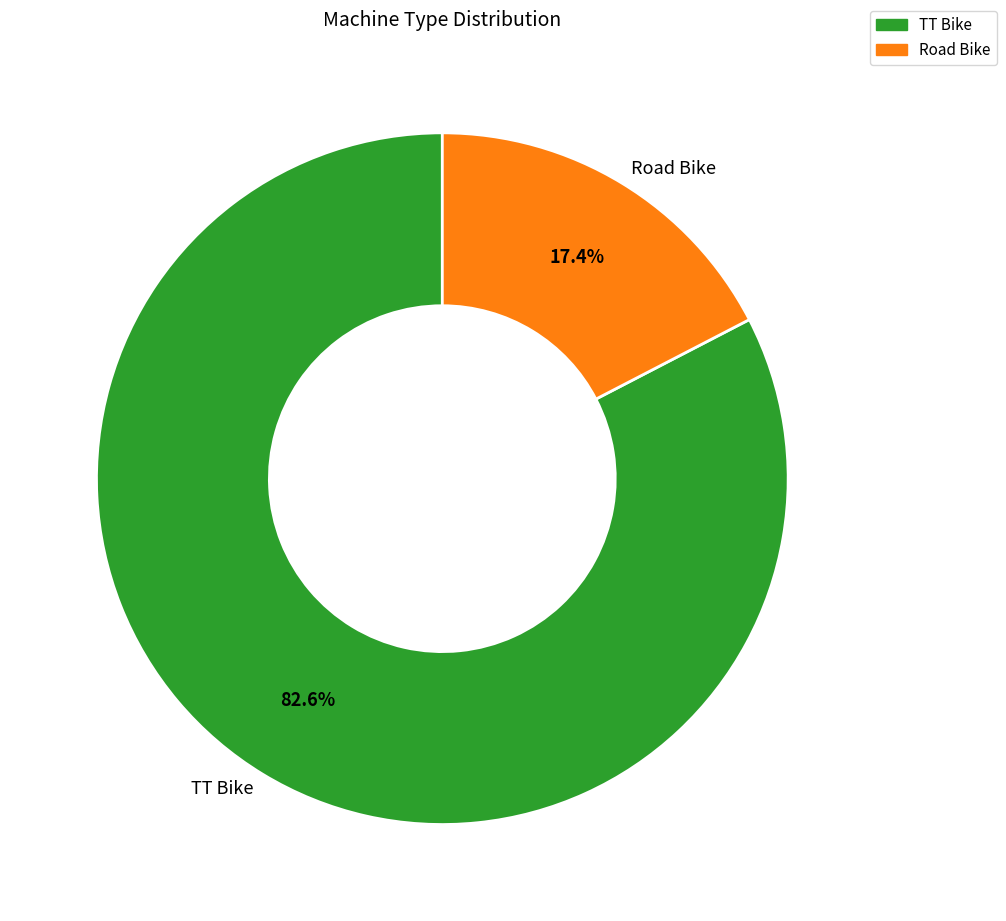

Rank the categories by value from lowest to highest.

Road Bike, TT Bike